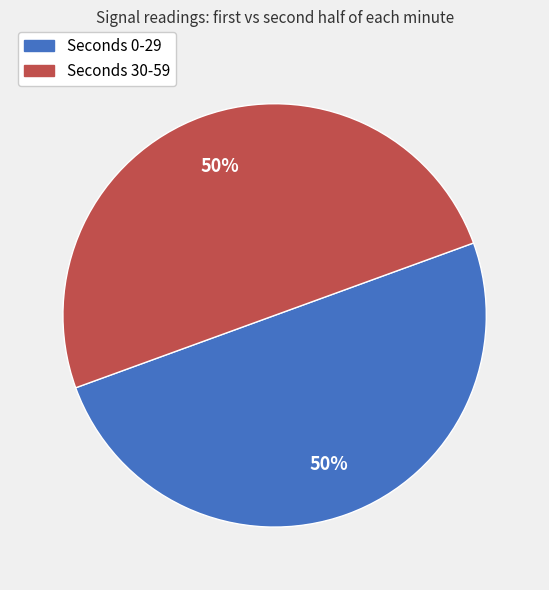

Count the number of slices in the pie.

2